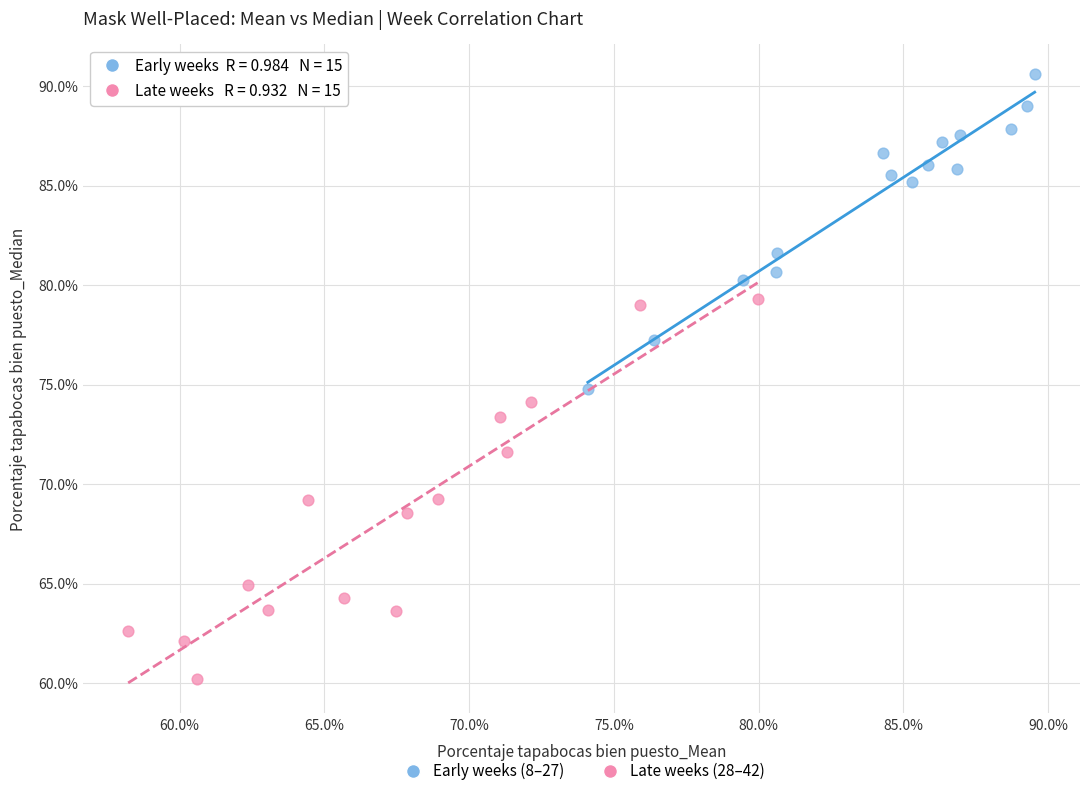

Which series has the widest spread of Y values?

Late weeks (28–42)